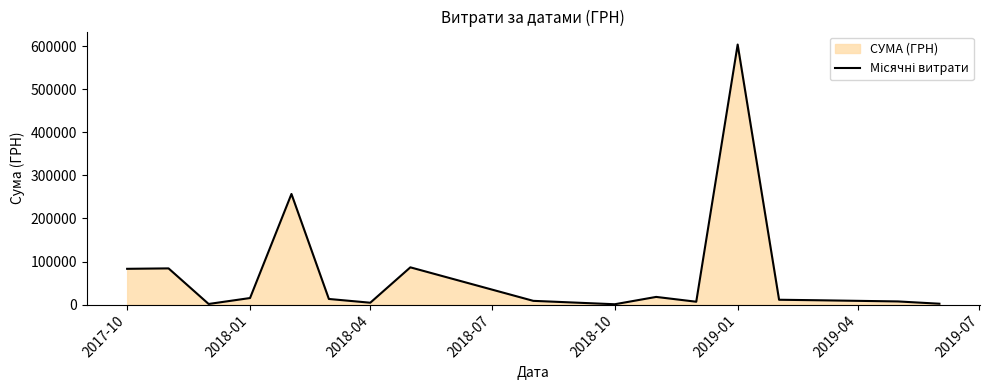

What is the difference between the maximum and minimum values?

603157.8